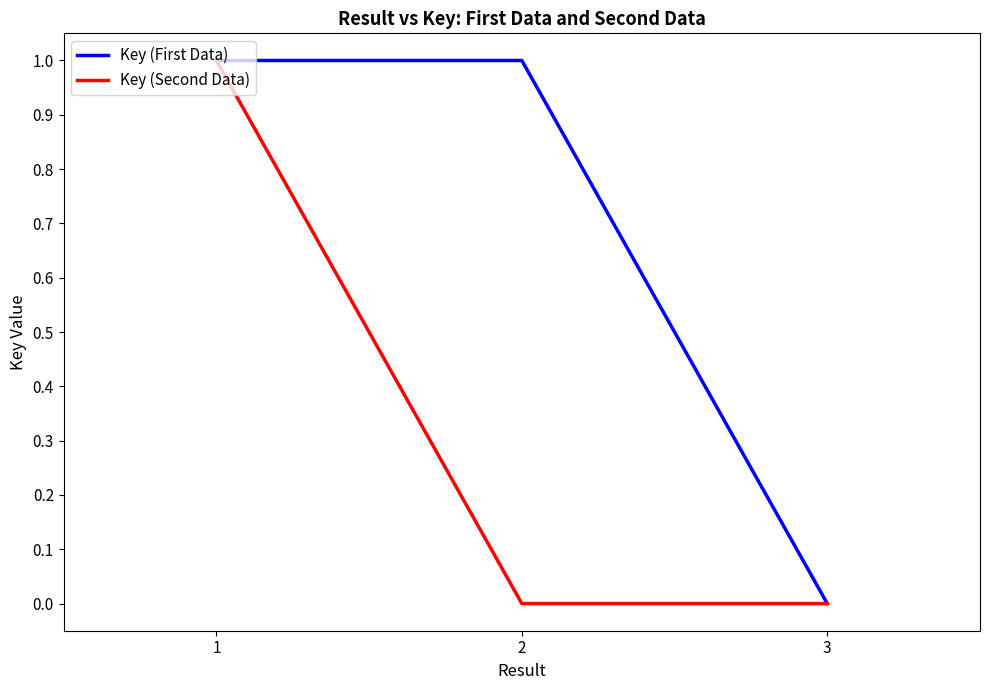

Is this an area chart (filled region under the line)?

No